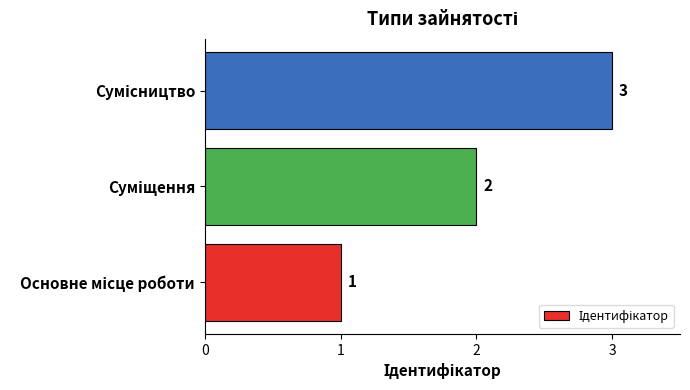

What is the sum of all values?

6